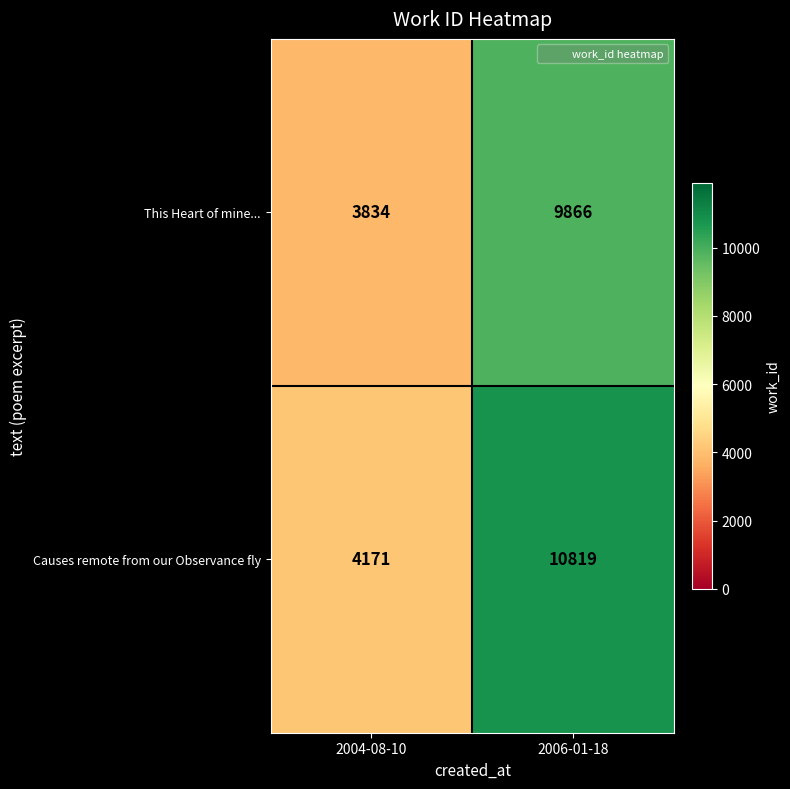

What is the sum of all This Heart of mine... values?

13700